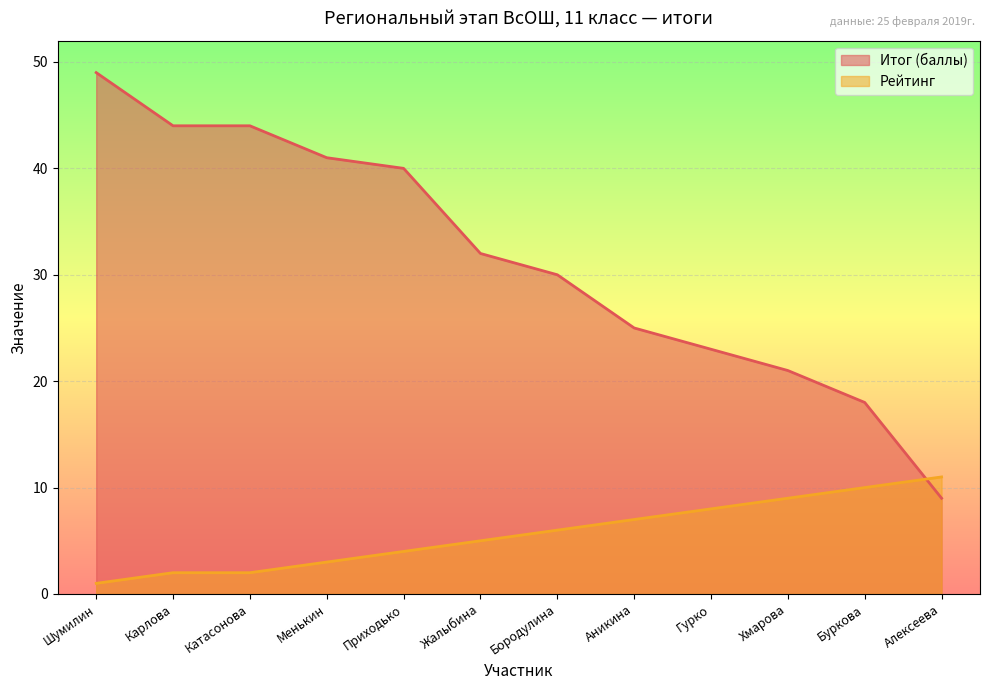

Count the number of categories in the chart.

12